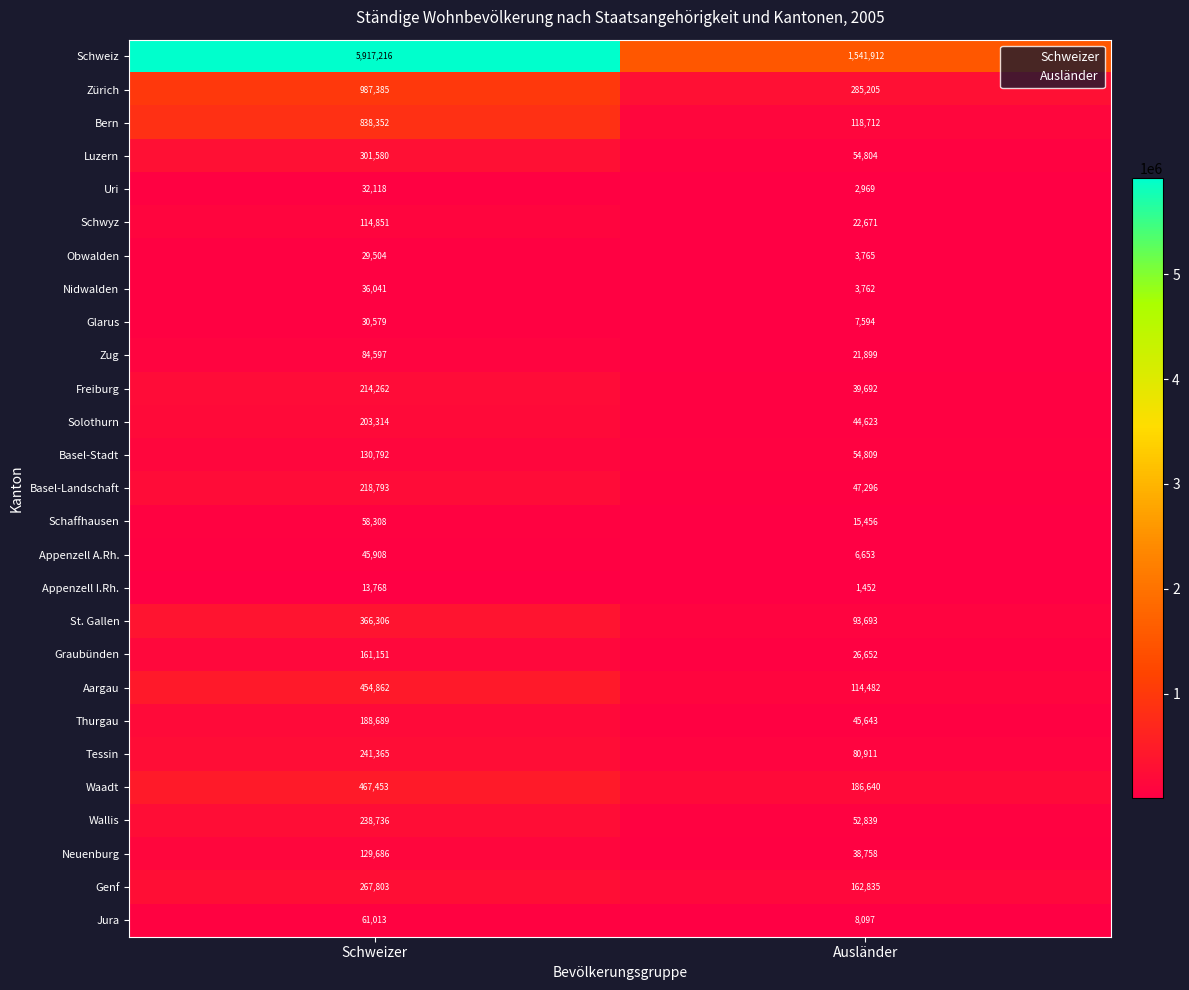

What is the difference between the highest and lowest values at Schweizer?

5903448